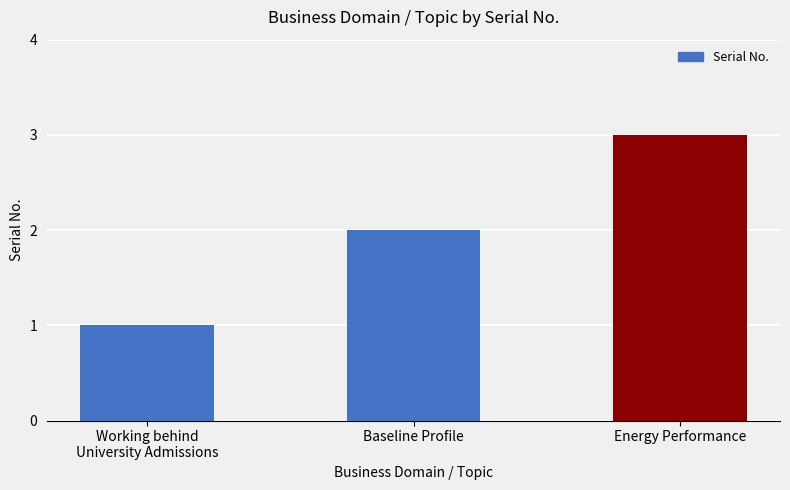

What value does the data have at Energy Performance?

3